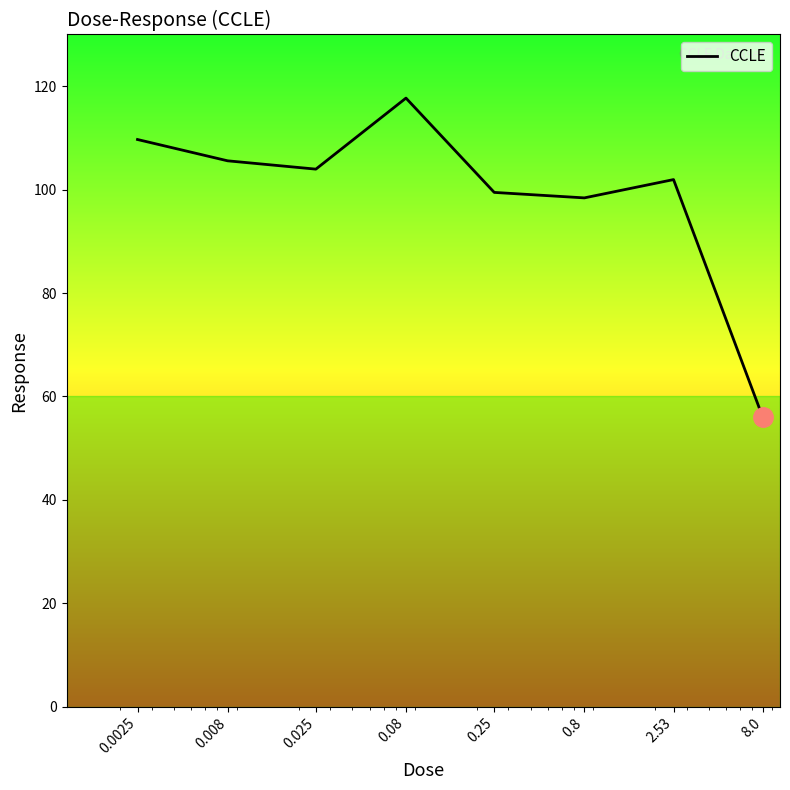

What is the greatest value displayed?

117.7